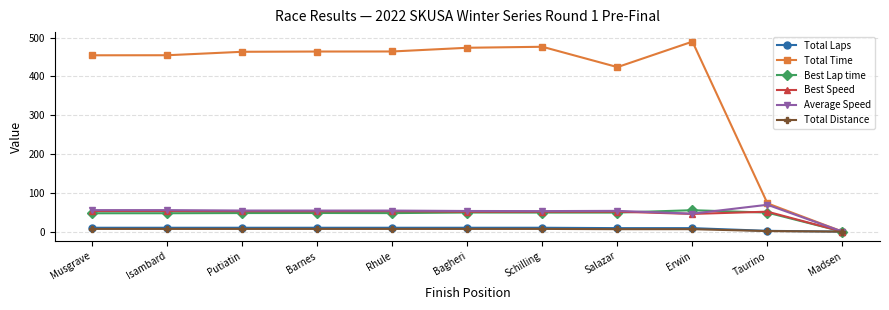

Is it true that Total Time equals 464.4 at Rhule?

True